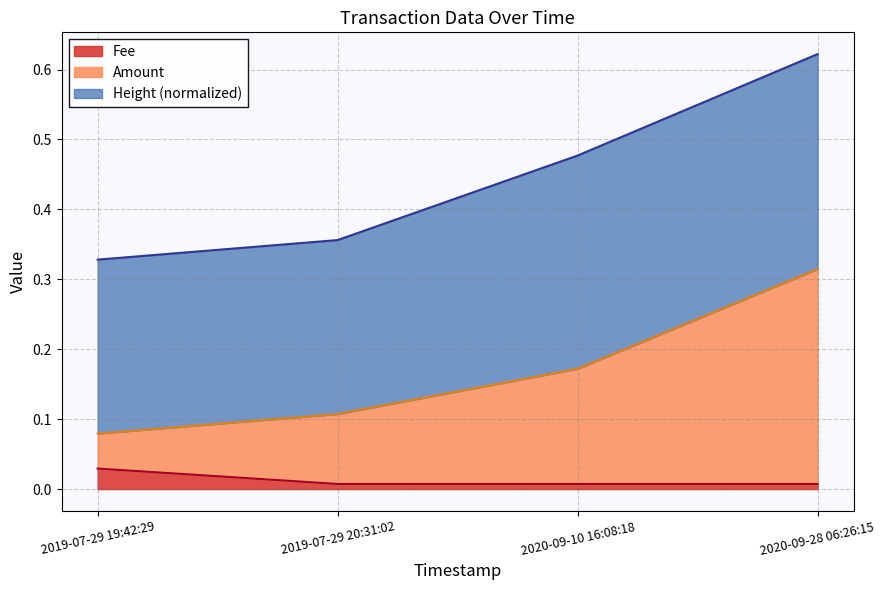

True or false: Amount has a value of 0.1 at 2019-07-29 19:42:29.

True